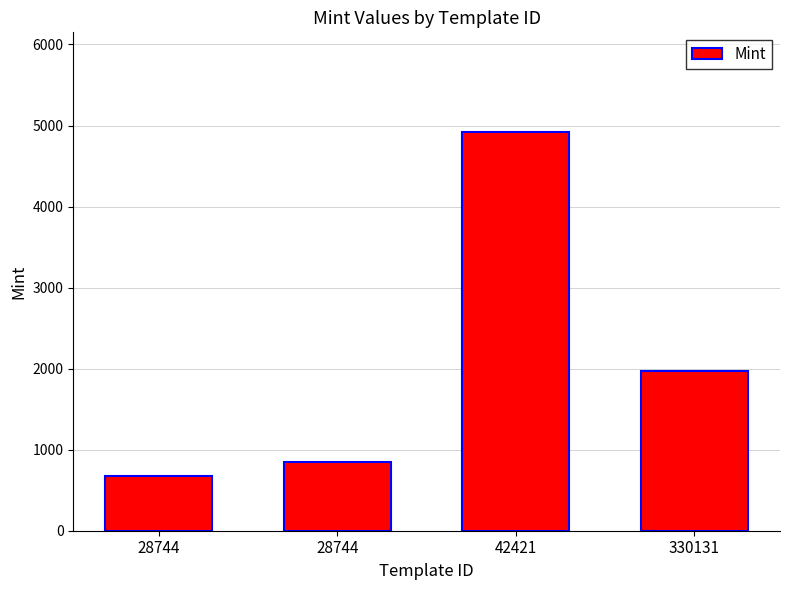

Are the bars horizontal?

No